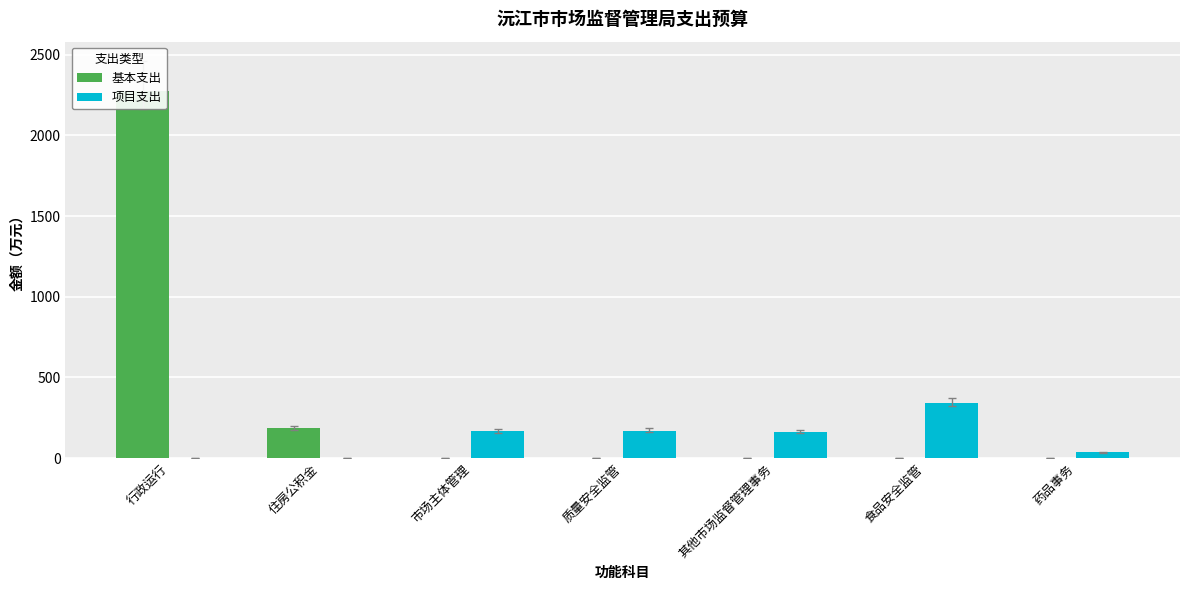

Where is 项目支出 nearest to the value 171?

质量安全监管